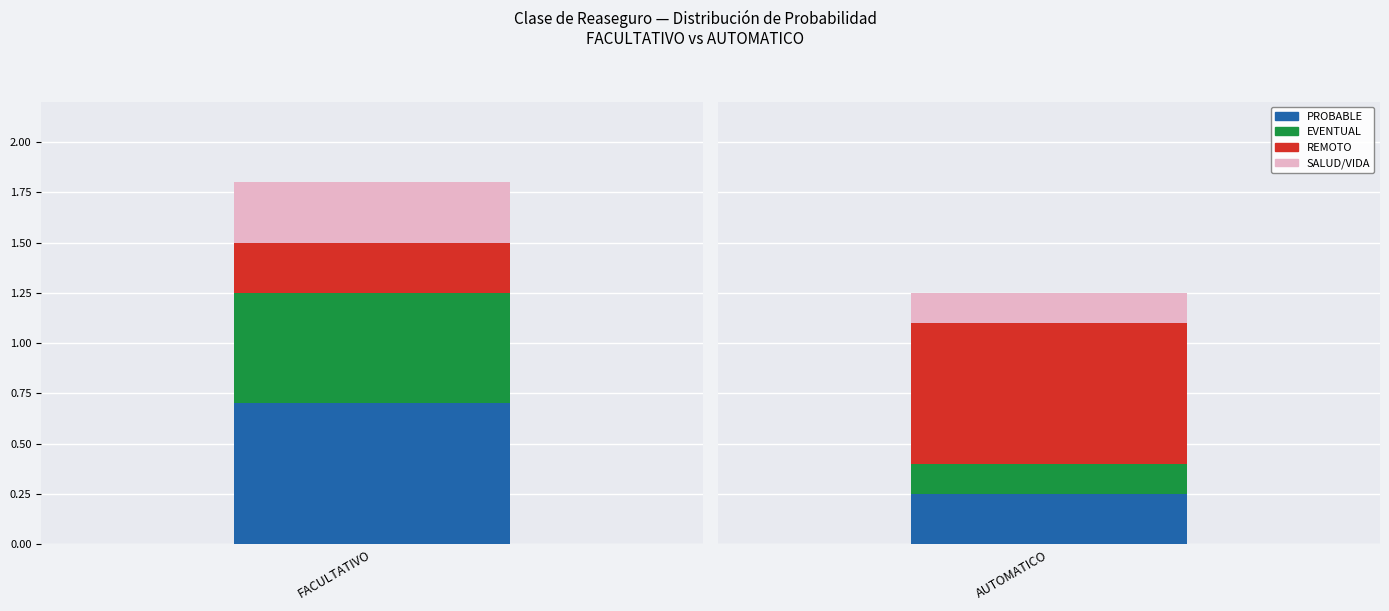

Which series has the widest spread of values?

PROBABLE